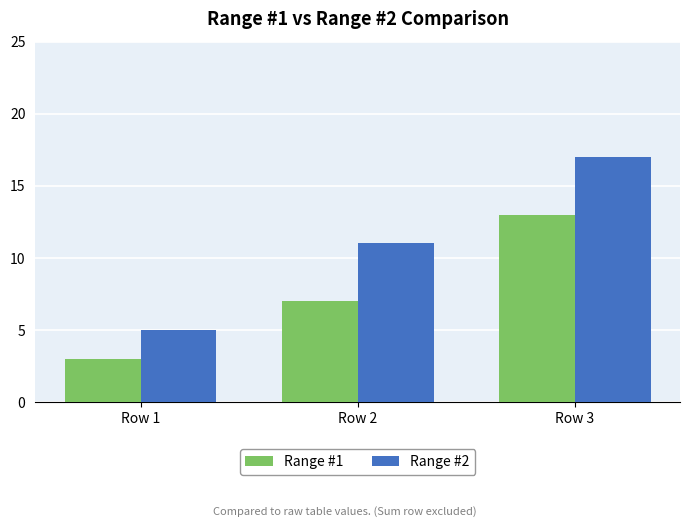

Reading right to left, extract all data points from this chart.

Range #1: 13	7	3
Range #2: 17	11	5